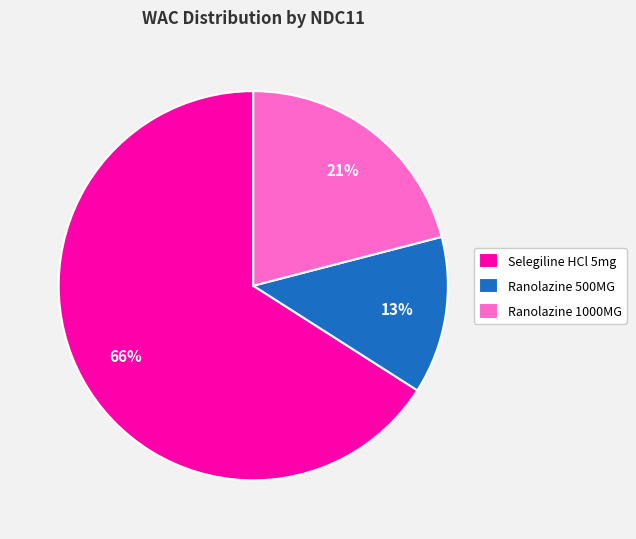

Which slice represents more than half of the pie?

Selegiline HCl 5mg